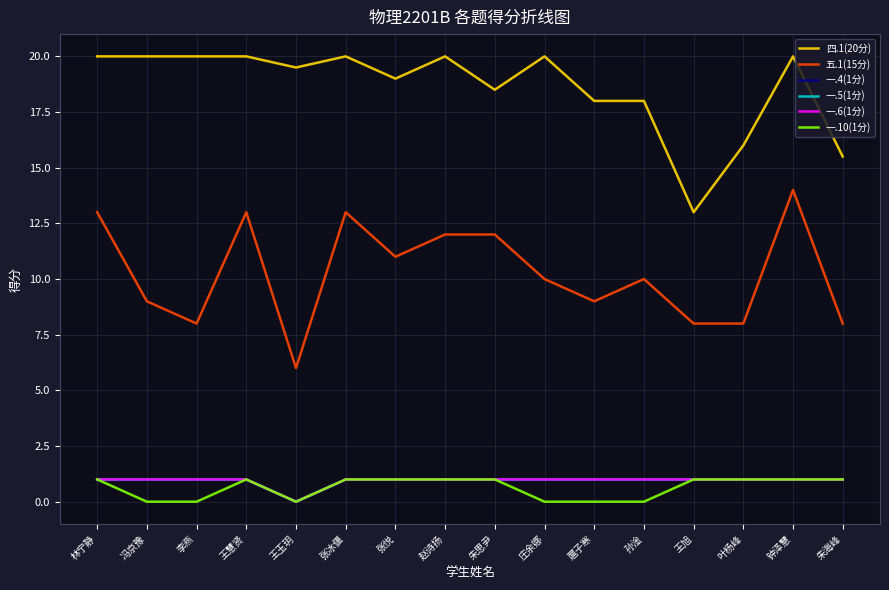

Does the chart have visible grid lines?

Yes